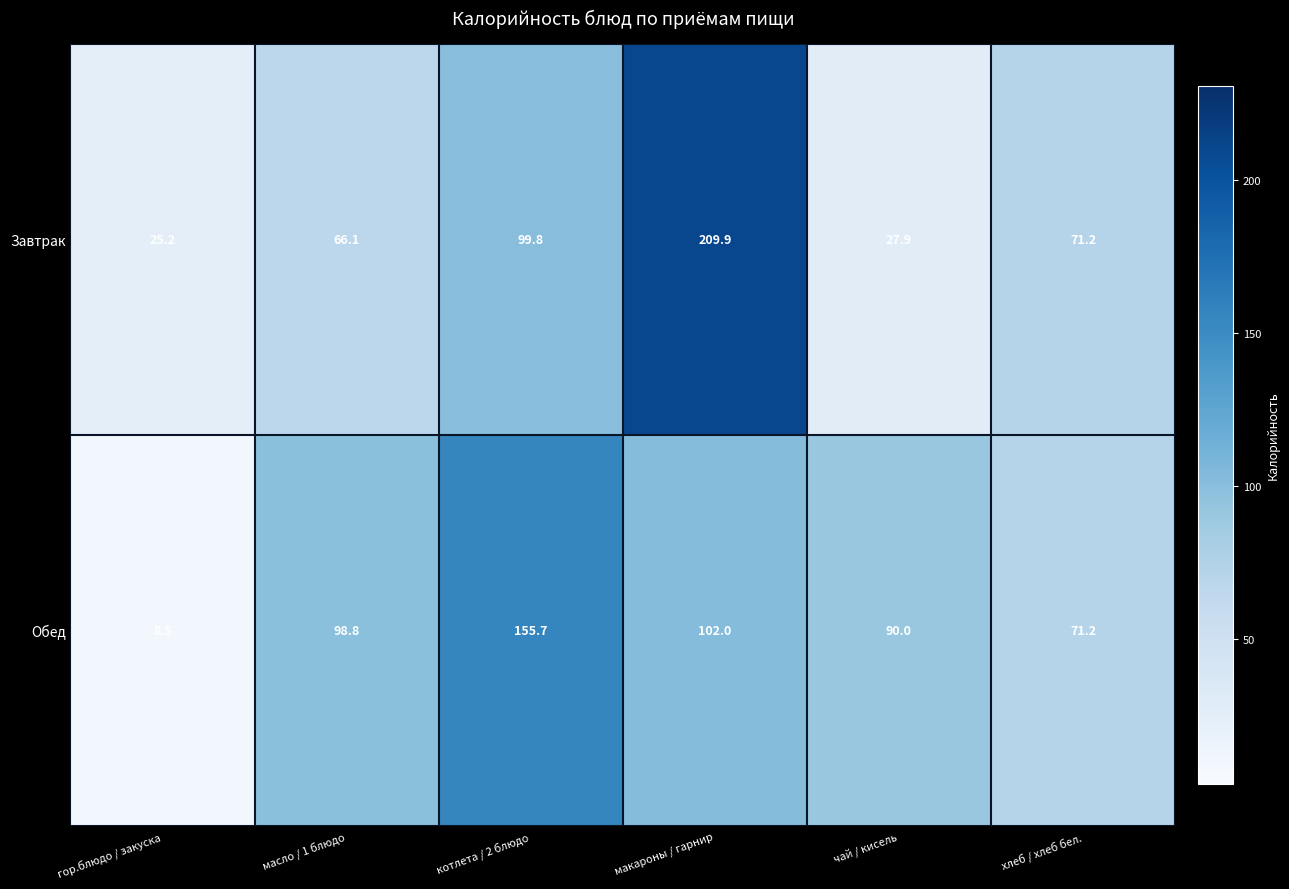

Which label corresponds to the smallest value in the chart?

гор.блюдо / закуска